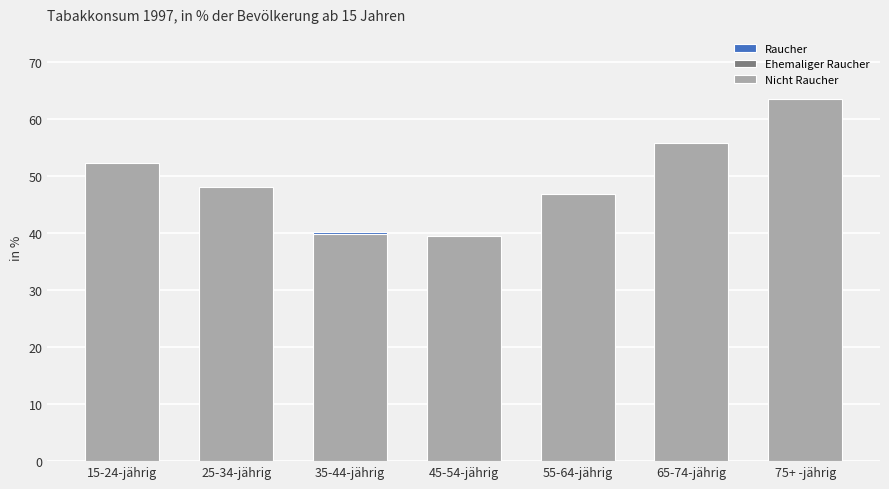

What position from the right is 75+ -jährig?

1